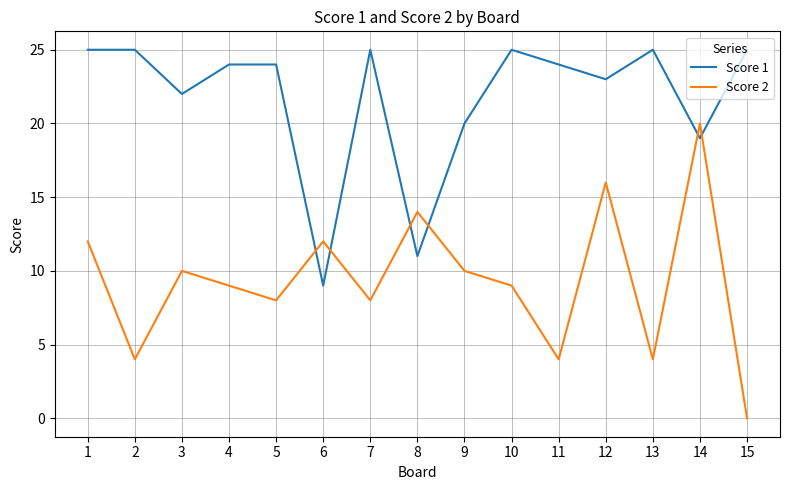

True or false: Score 1 and Score 2 intersect in this chart.

True